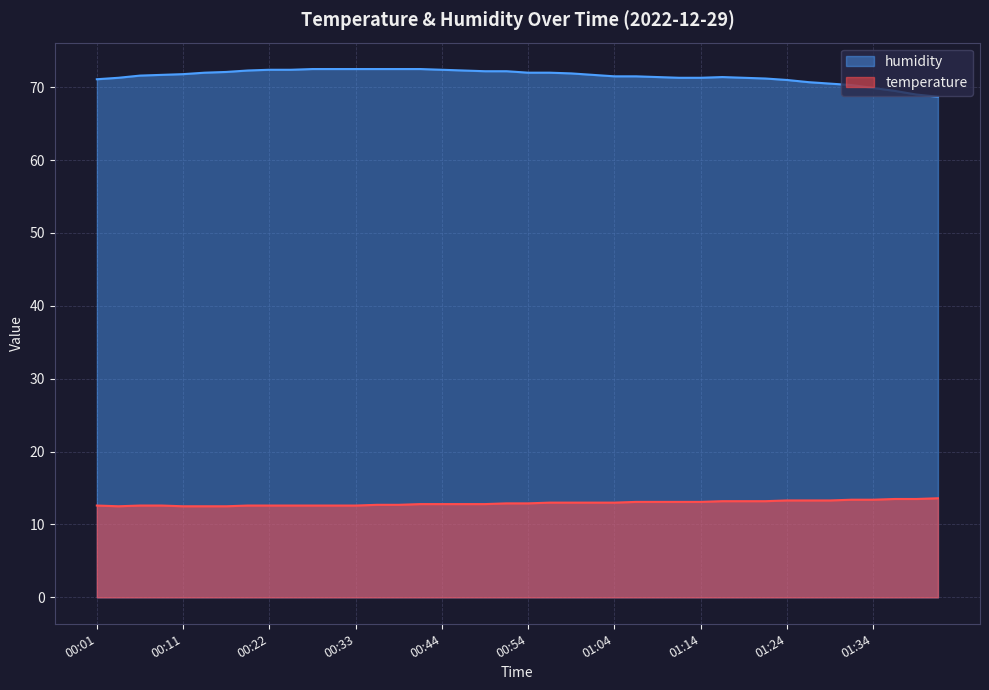

Where is the first local maximum for humidity?

01:17